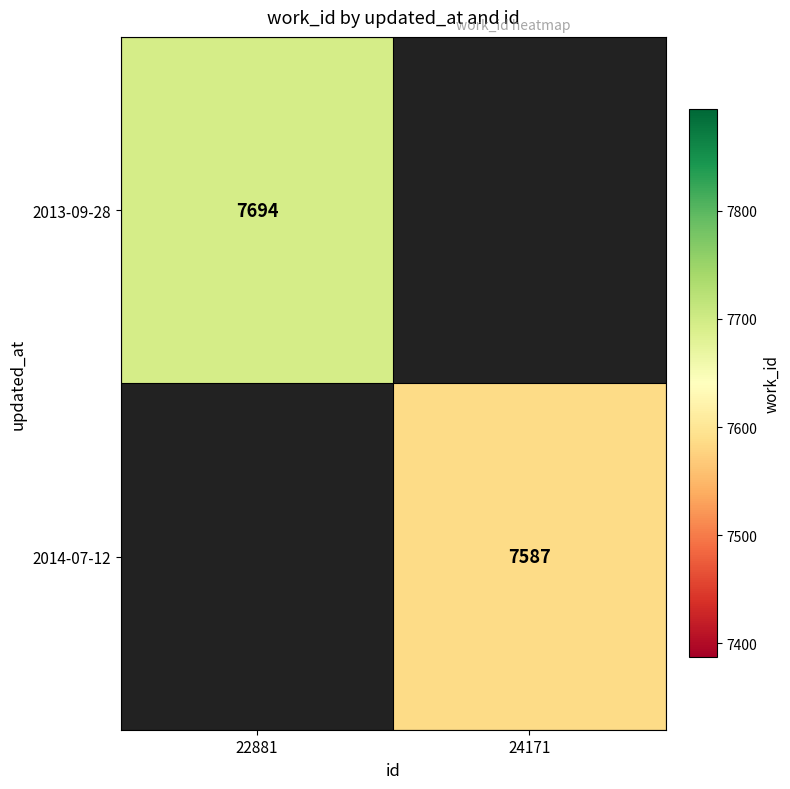

Is it true that 2013-09-28 equals 7694 at 22881?

True